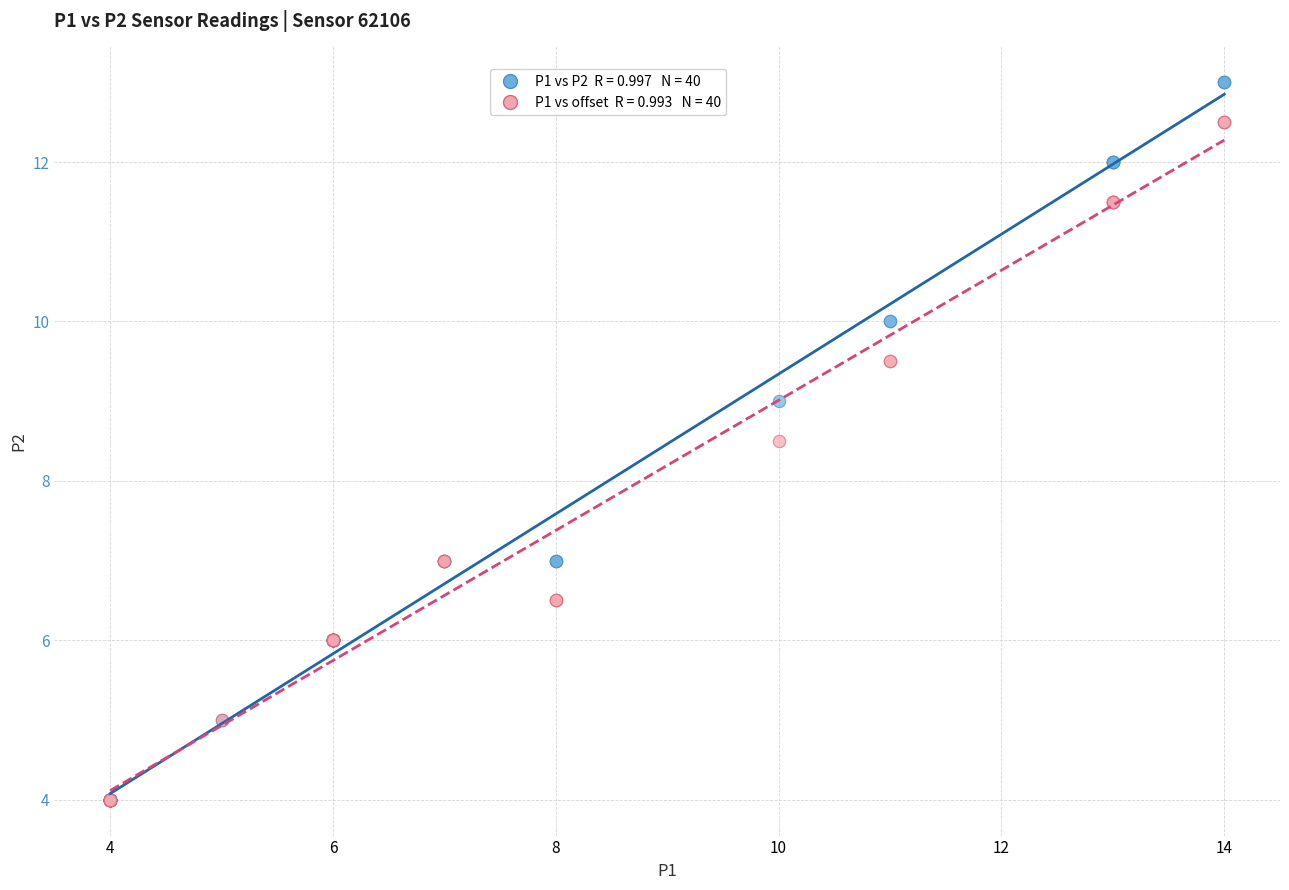

Across all series, what Y value is closest to 8?

8.5